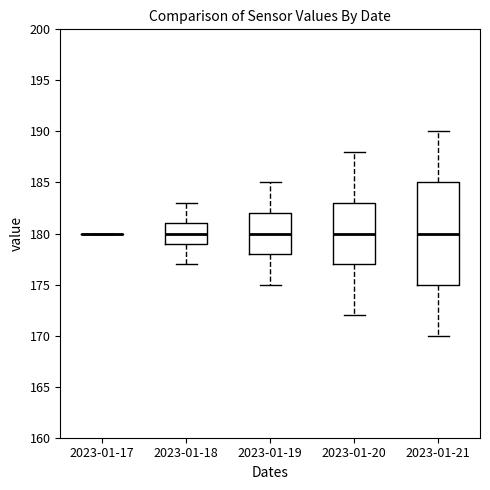

Comparing the boxes themselves (not the whiskers), which one is the tallest?

2023-01-21